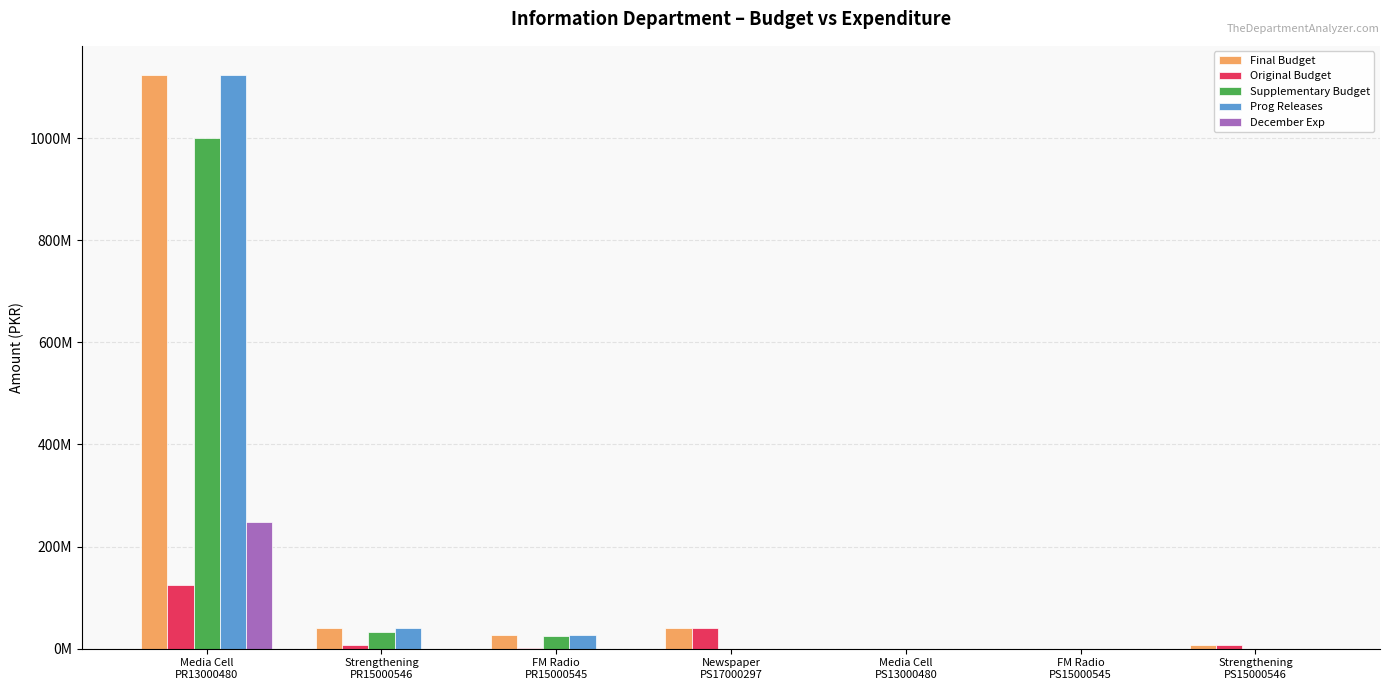

What is the difference between the highest and lowest values at Strengthening
PR15000546?

39872144